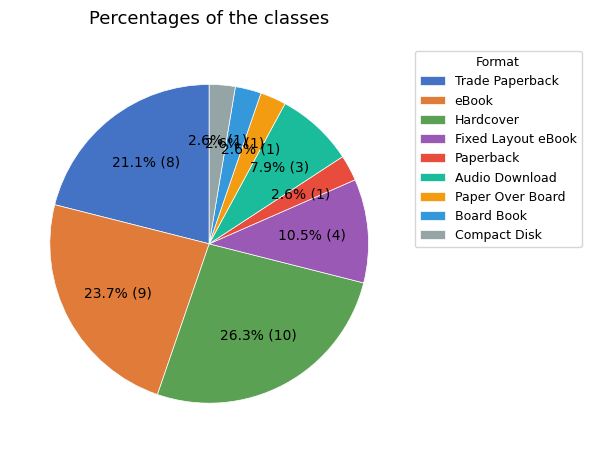

Which slice is the largest?

Hardcover